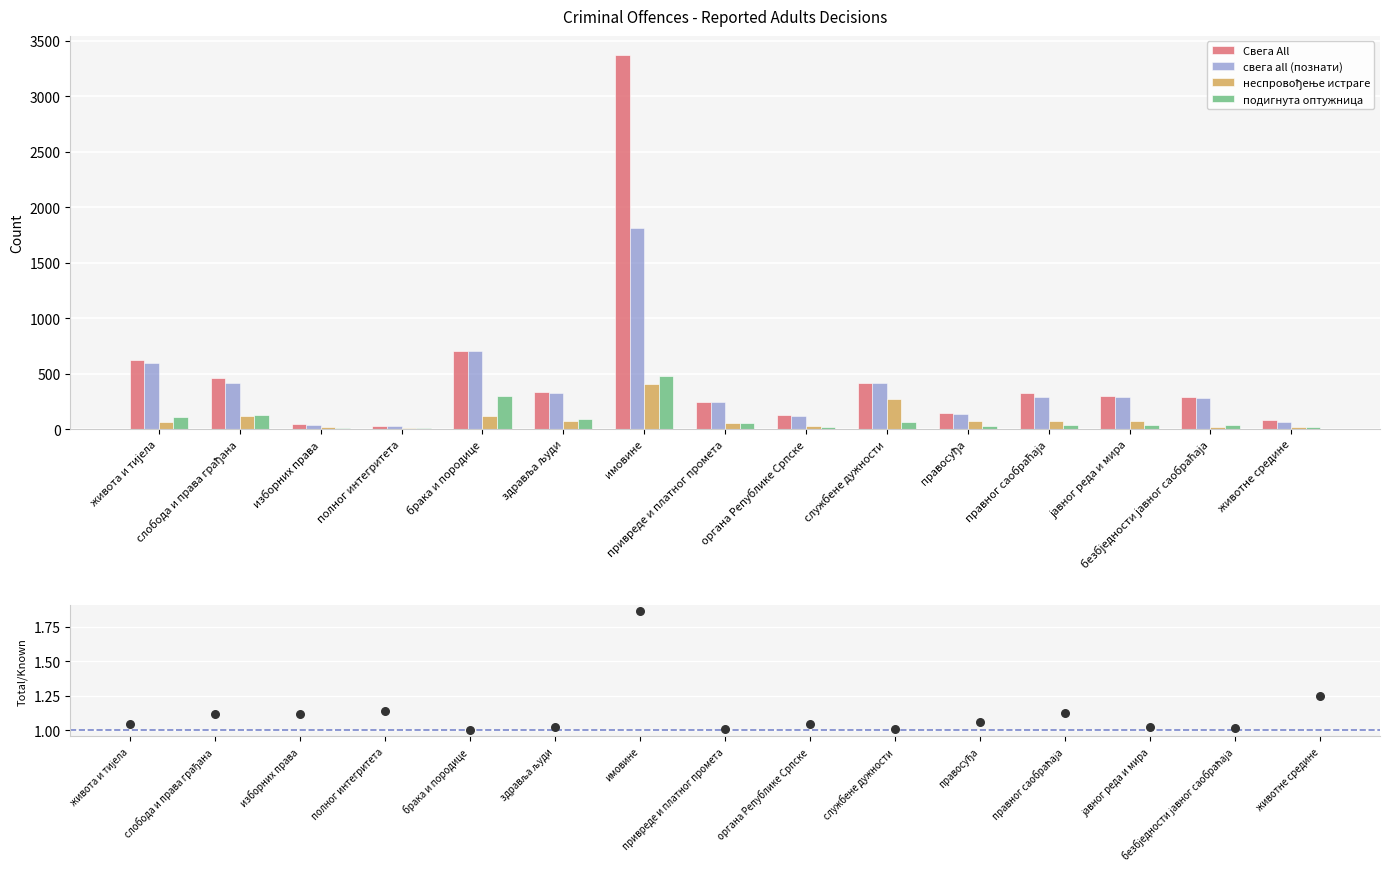

What is the highest value of the подигнута оптужница series?

482